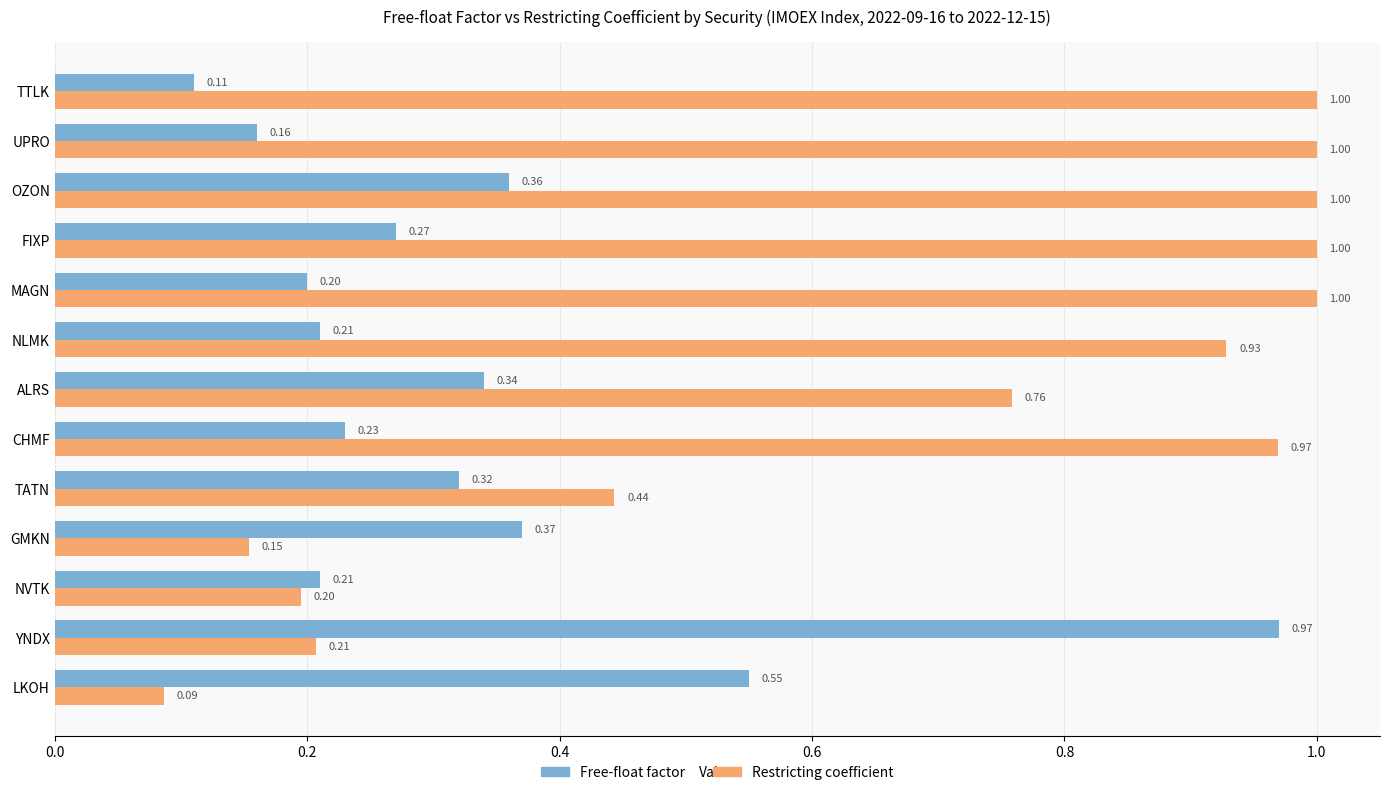

At how many categories does at least one series exceed 0?

13